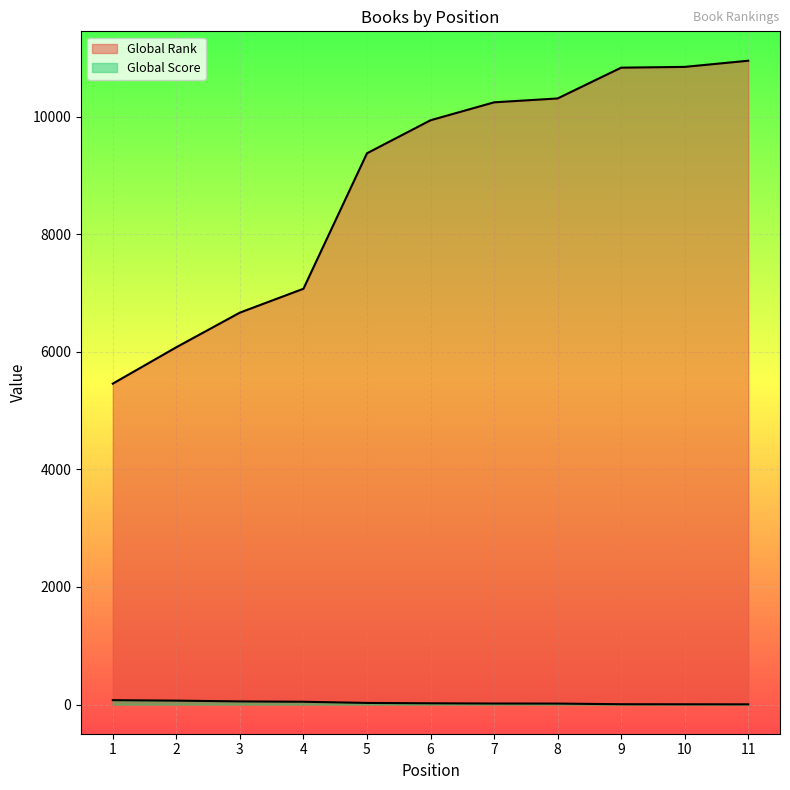

How many lines are shown in the chart?

2